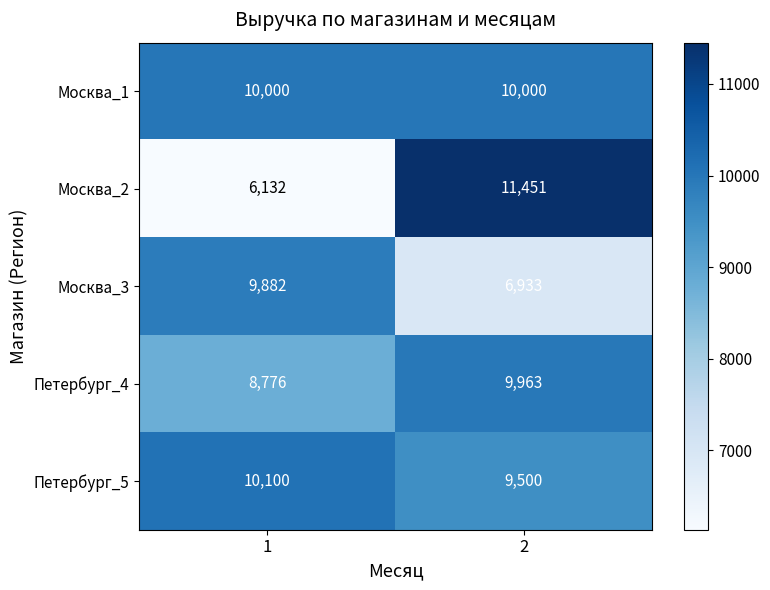

What is the total value across all series at 2?

47847